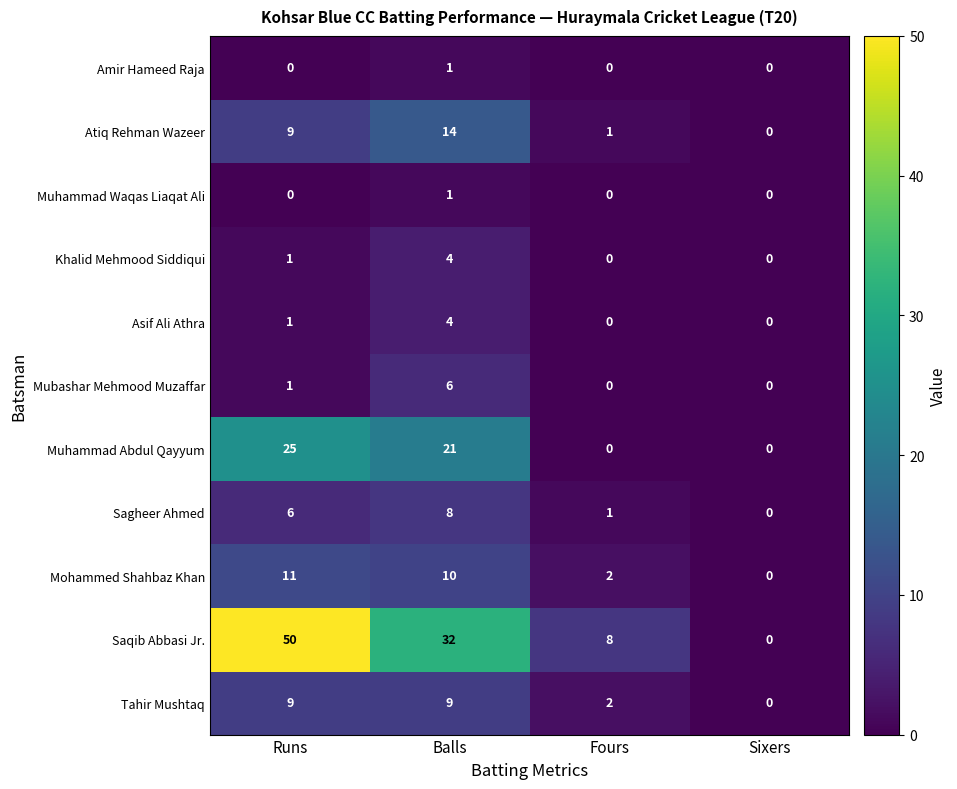

What is the total value across all series at Balls?

110